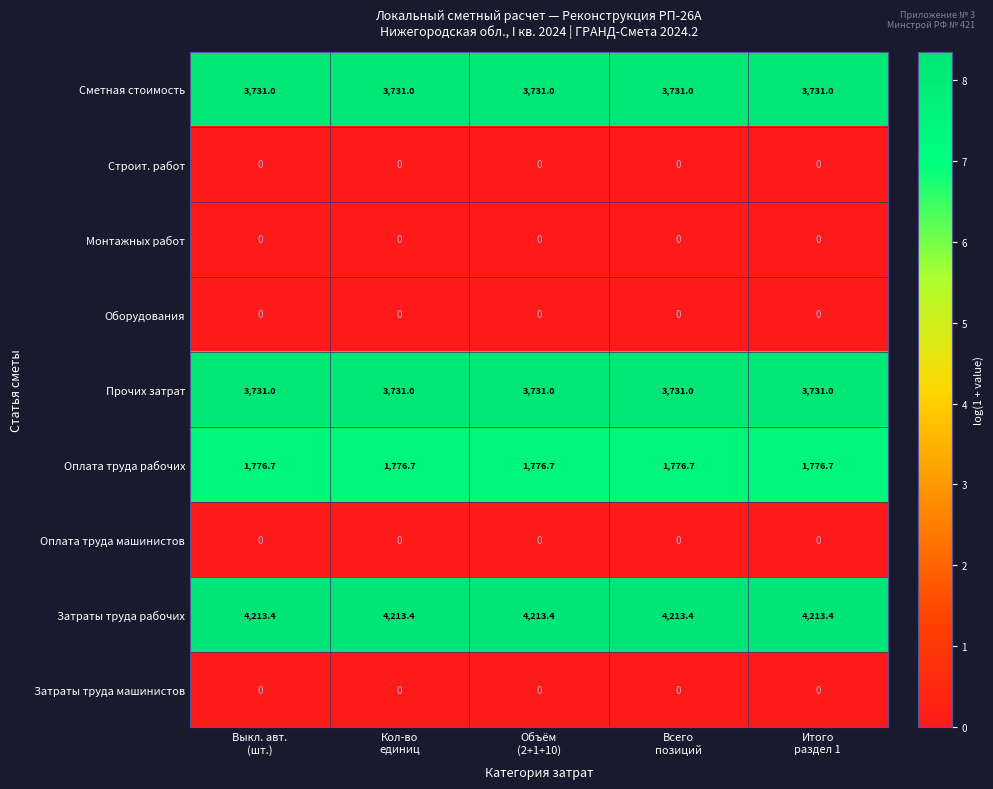

What is the minimum value for Затраты труда рабочих?

4213.4